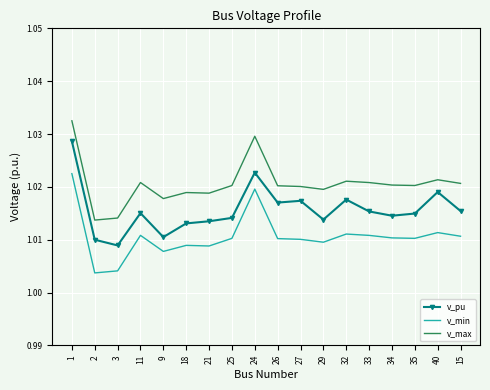

True or false: v_pu and v_min intersect in this chart.

False